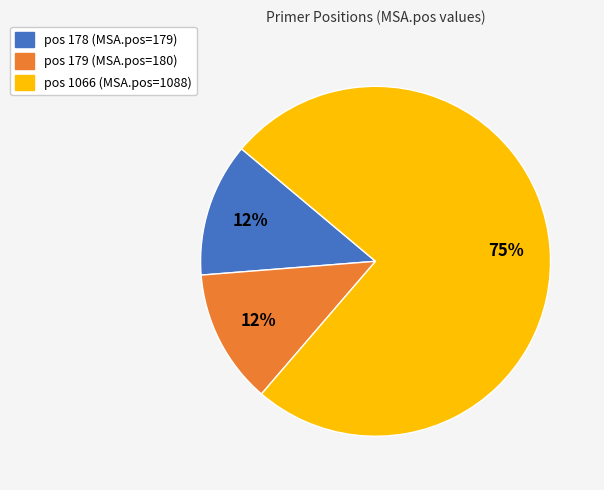

To the nearest percent, what is the average slice percentage?

33%